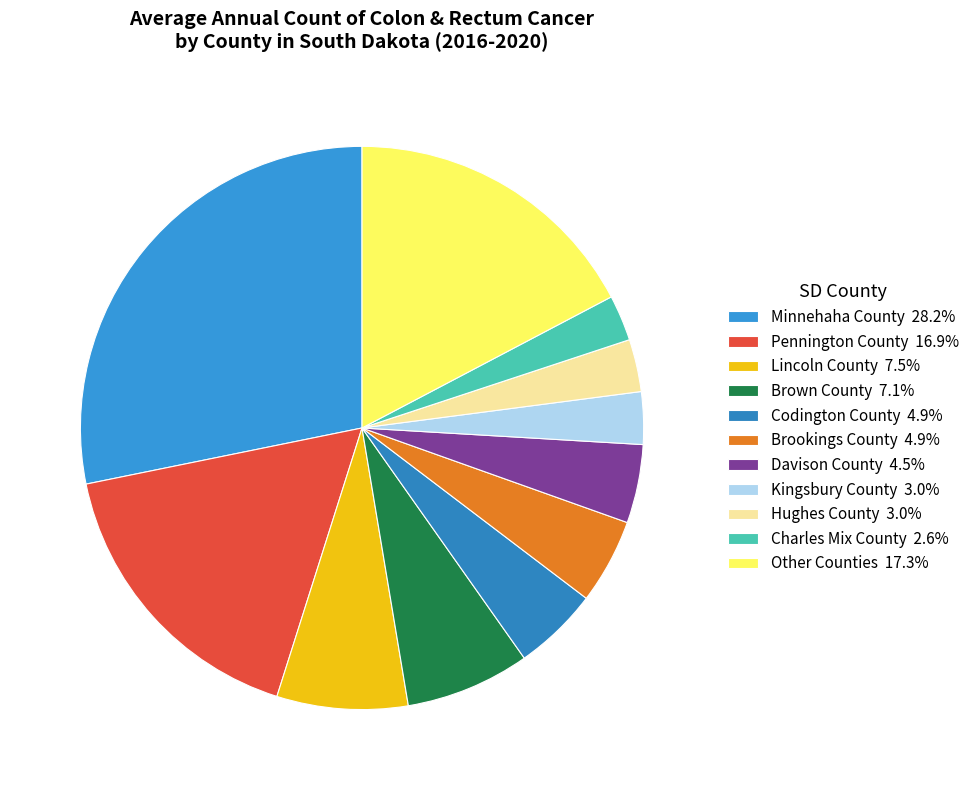

How many slices are in this pie chart?

11